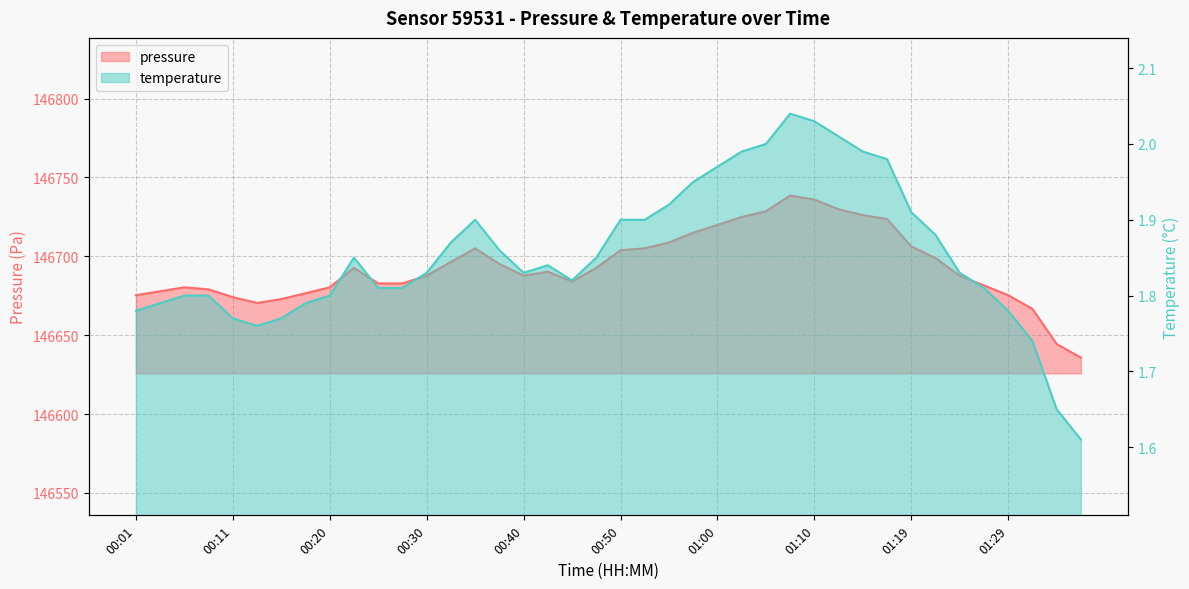

True or false: temperature and pressure cross at least once.

False